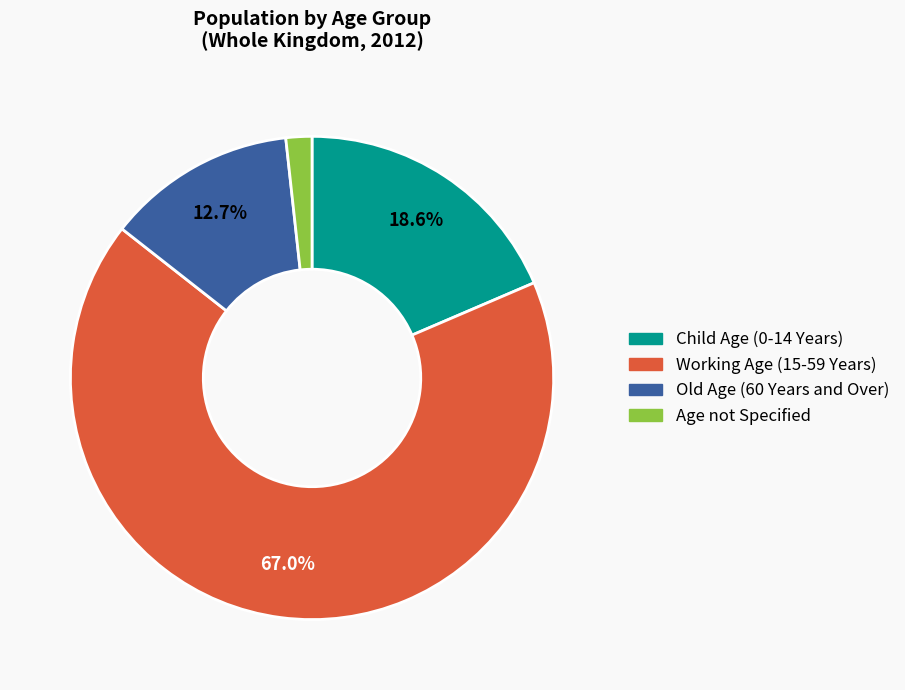

To the nearest percent, what is the combined percentage of Old Age (60 Years and Over) and Child Age (0-14 Years)?

31%